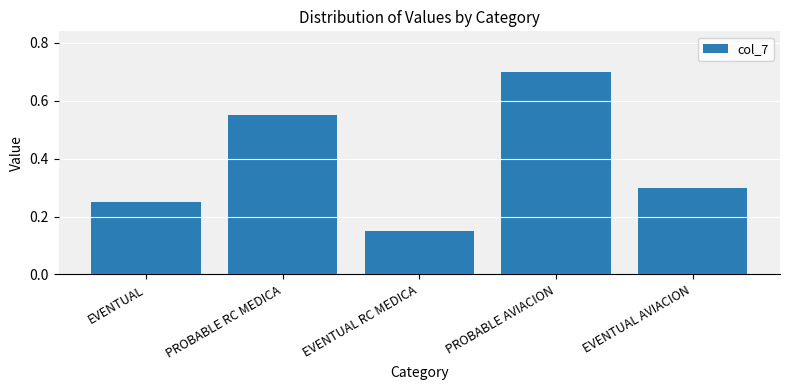

What is the label of the 1st bar from the left?

EVENTUAL